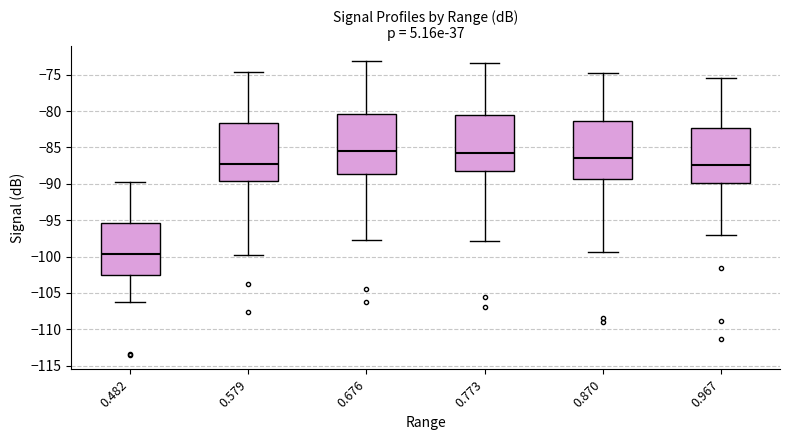

Which box has the lowest median line?

0.482